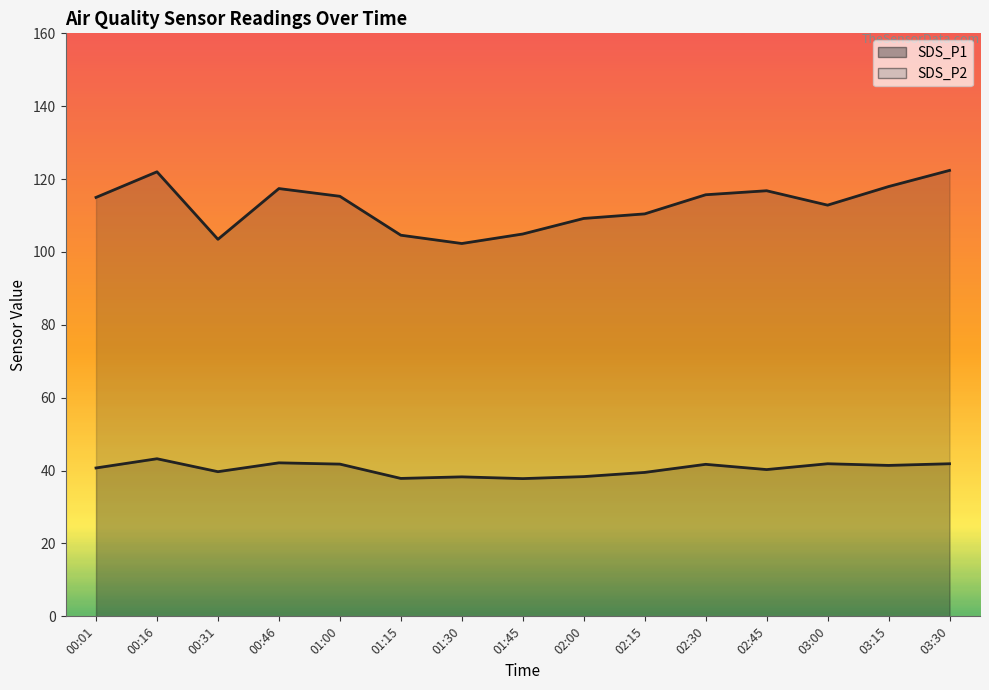

In SDS_P2 line, how many points are higher than both neighbors (excluding endpoints)?

5